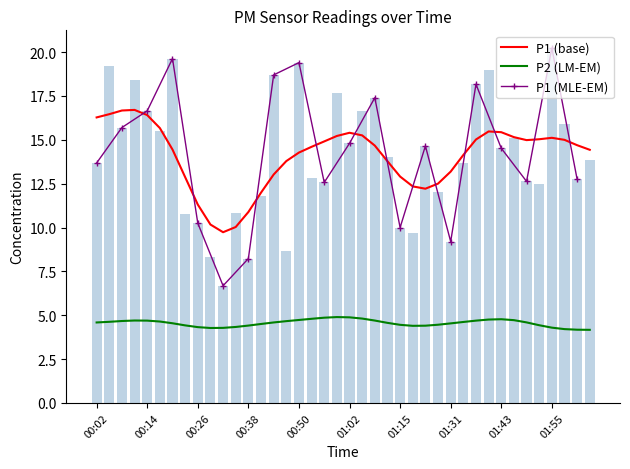

Reading right to left, list all the values displayed in this chart.

13.8	12.8	15.9	20.2	12.5	12.6	15.1	14.5	19.0	18.2	13.7	9.2	12.0	14.7	9.7	10.0	14.0	17.4	16.7	14.8	17.7	12.6	12.8	19.4	8.7	18.7	11.8	8.2	10.8	6.7	8.3	10.2	10.8	19.6	15.5	16.6	18.4	15.7	19.2	13.7